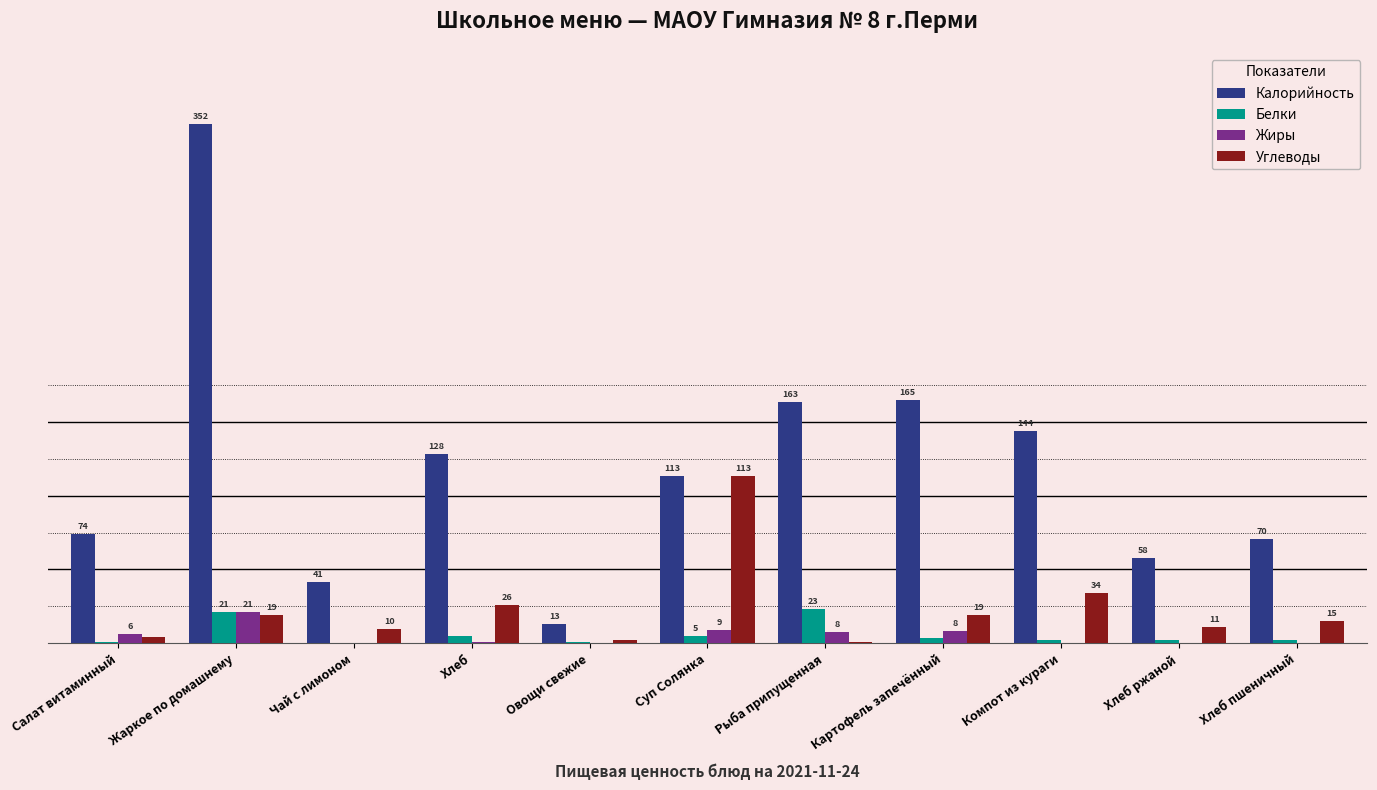

Is the value of Углеводы at Салат витаминный greater than the value of Калорийность at Чай с лимоном?

No